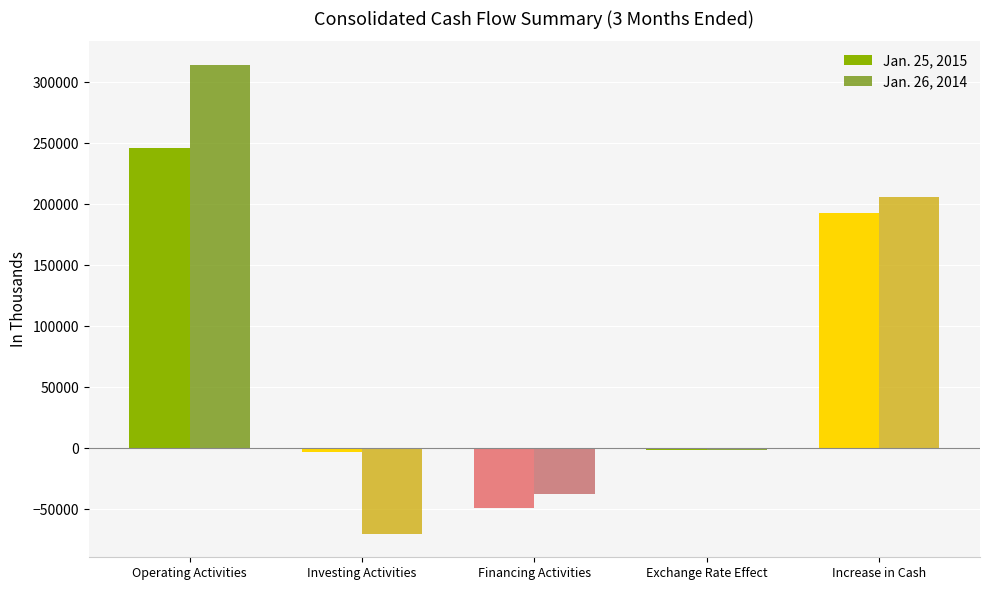

Where does the Jan. 26, 2014 series first go above -1044?

Operating Activities